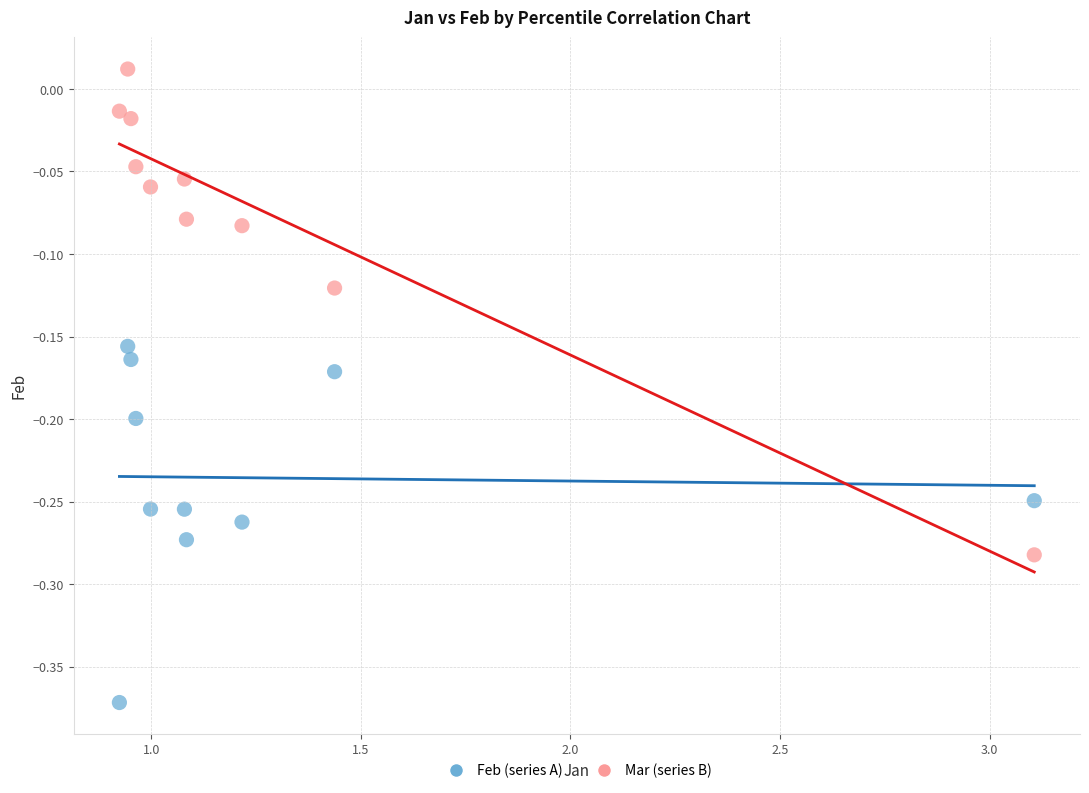

Across all data points, what is the range of Y values (max minus min)?

0.4